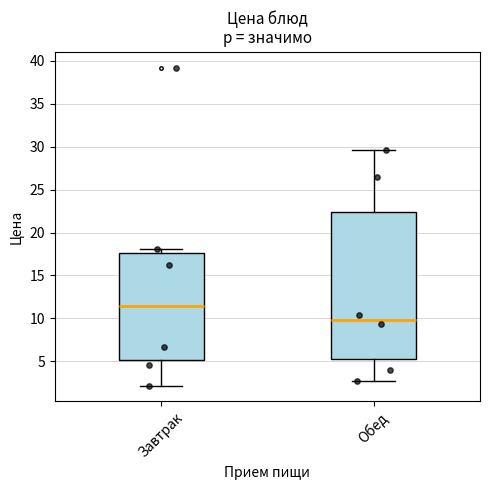

Reading left to right, read every box against the y-axis: the position of its median line, the range the box covers, and the ends of its whiskers. The values are not printed on the chart, so give them approximately, as read against the axis.

Завтрак: median 11.5, box 5.0 to 17.5, whiskers 2.0 to 18.0
Обед: median 10.0, box 5.5 to 22.5, whiskers 3.0 to 29.5